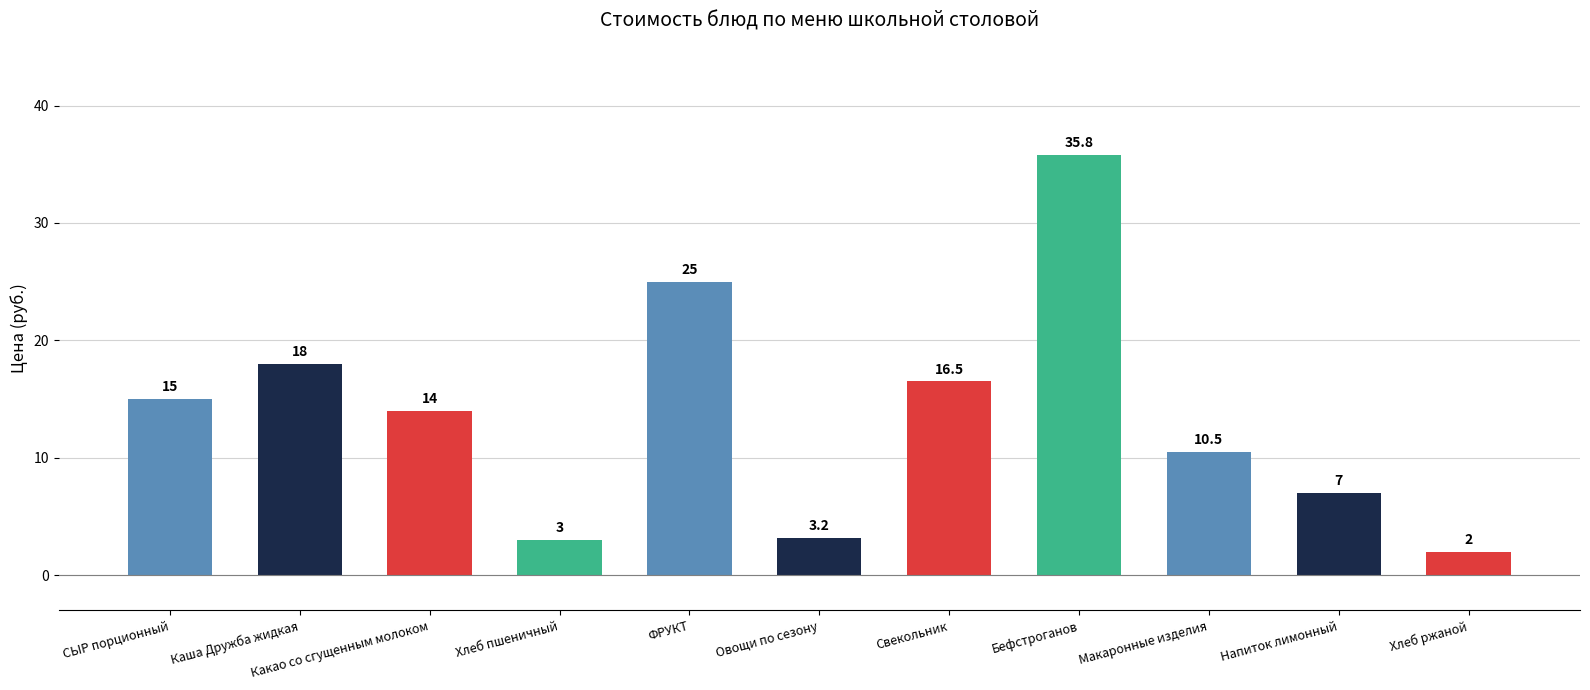

What is the label of the 8th bar from the left?

Бефстроганов